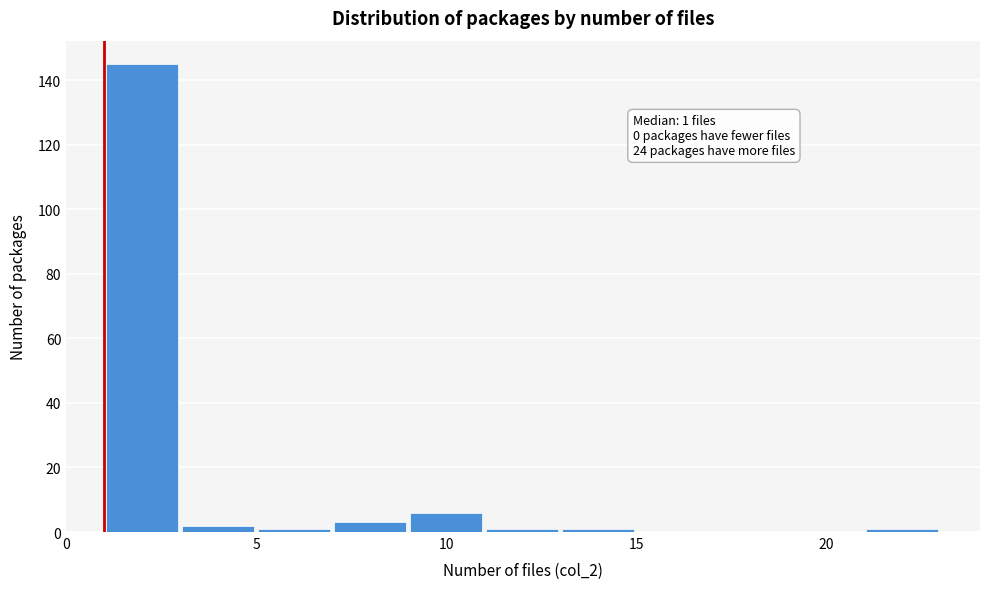

Over which range of the x-axis is the bar tallest?

1 to 3